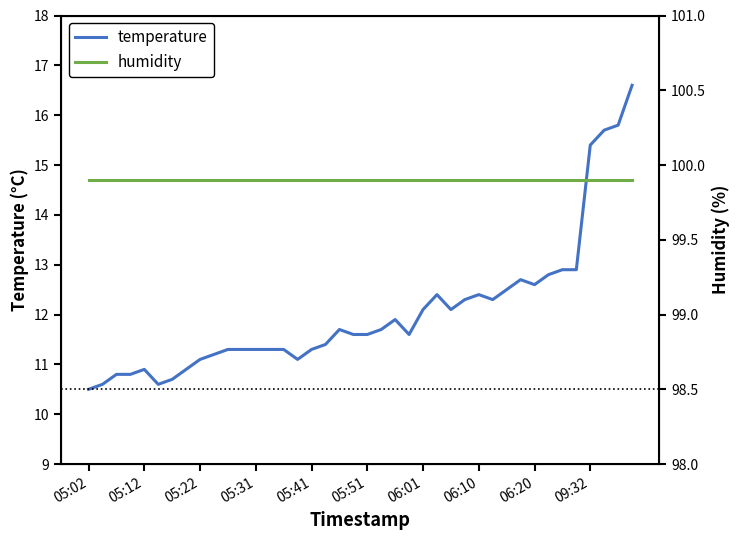

Which series has the widest spread of values?

temperature